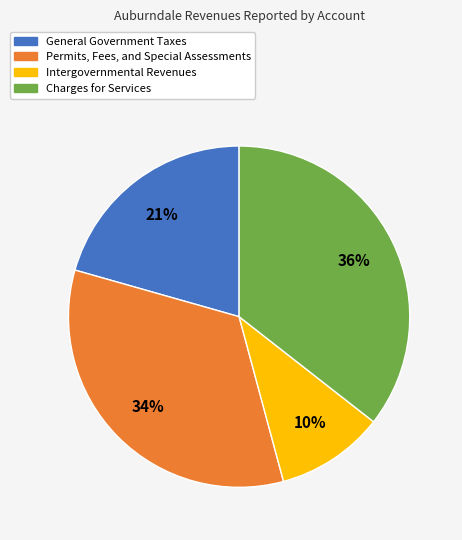

Which has a higher value, Charges for Services or Permits, Fees, and Special Assessments?

Charges for Services